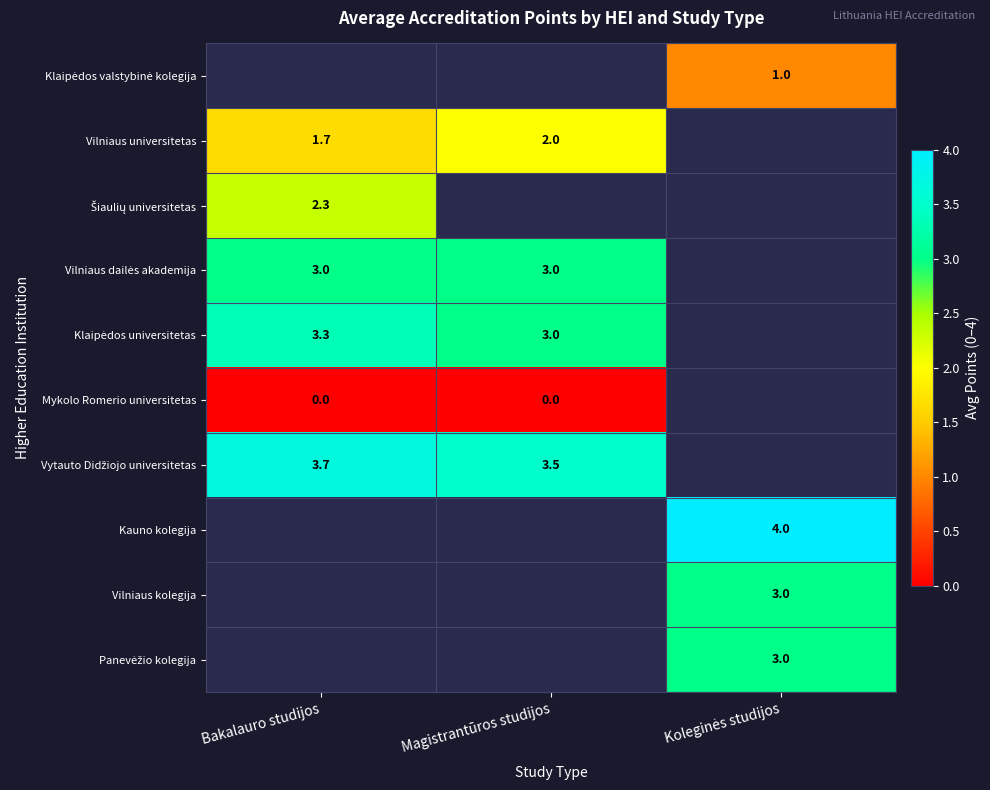

True or false: Vilniaus universitetas has a value of 2.8 at Magistrantūros studijos.

False